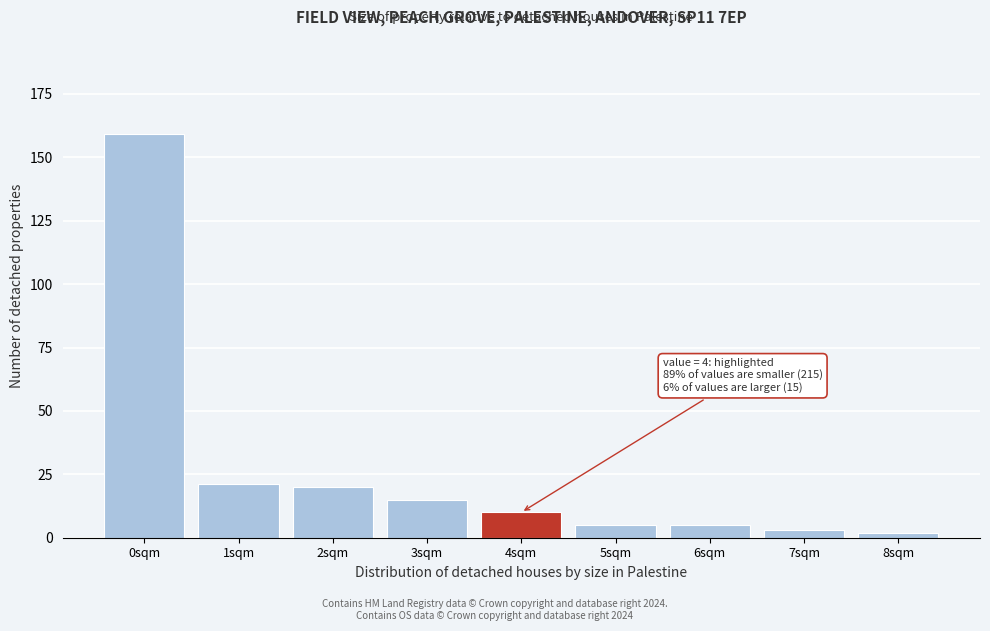

Reading right to left, what are all the values shown in this chart?

8sqm=2	7sqm=3	6sqm=5	5sqm=5	4sqm=10	3sqm=15	2sqm=20	1sqm=21	0sqm=159